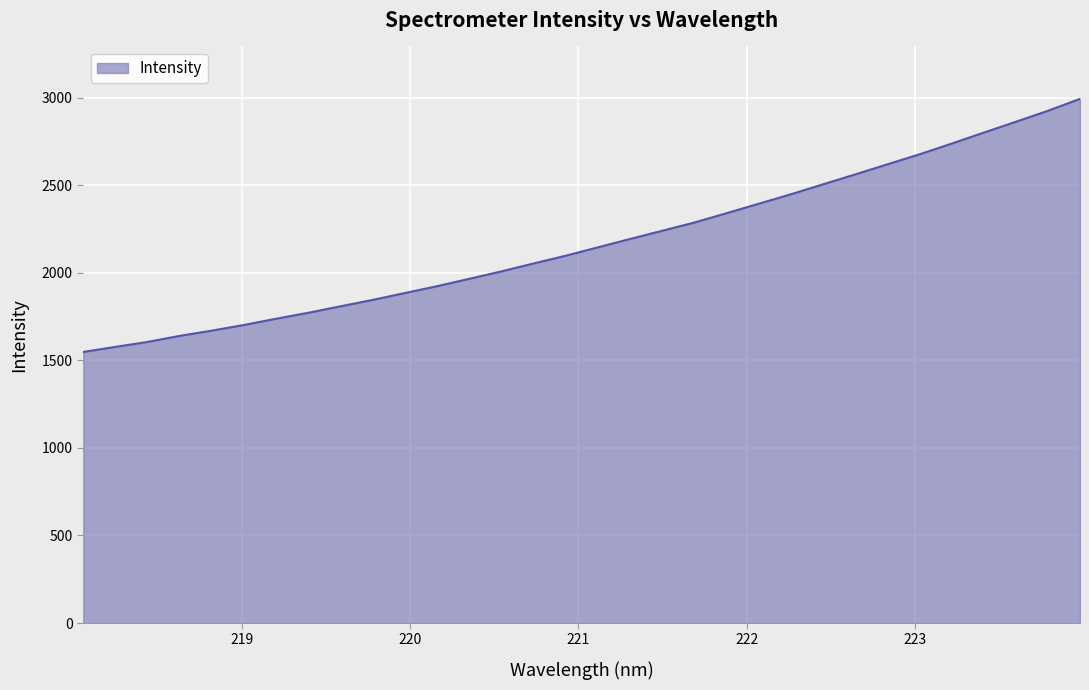

What is the smallest value displayed?

1548.4